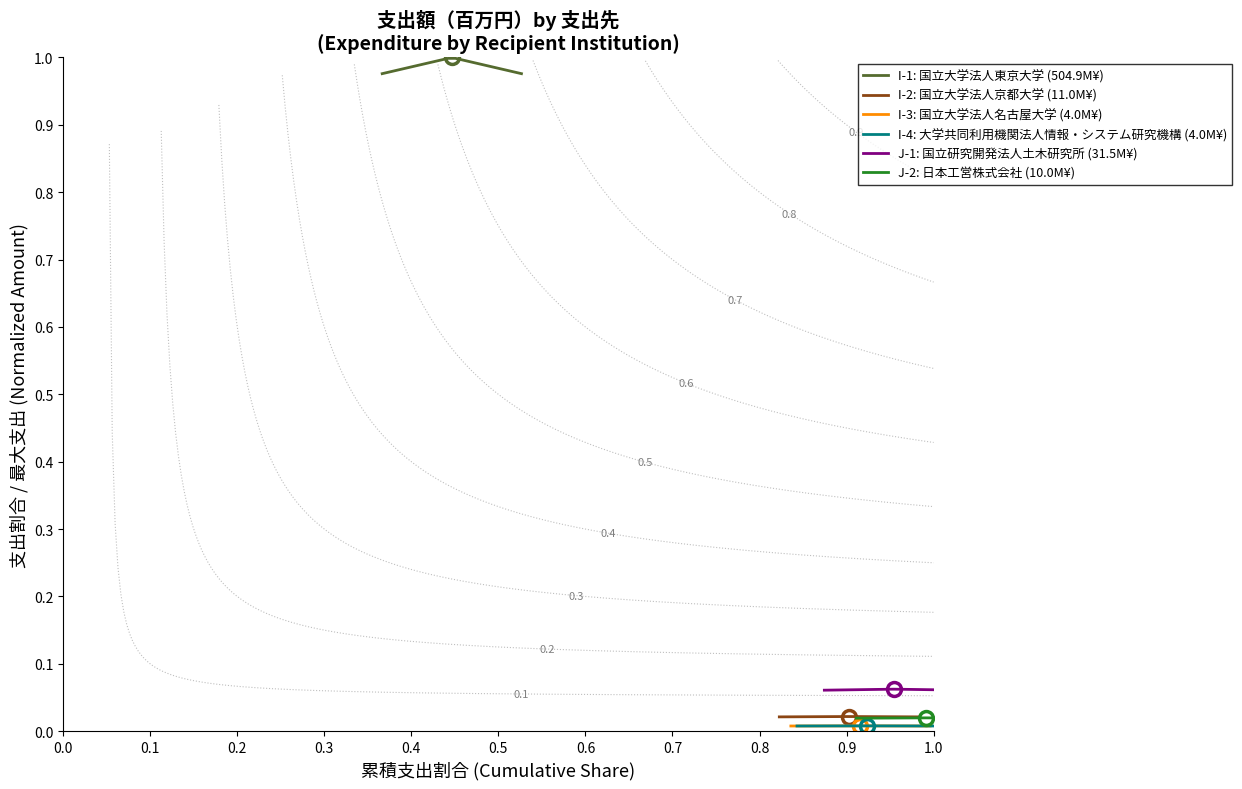

How many J-2: 日本工営株式会社 (10.0M¥) values are between 0 and 1?

20